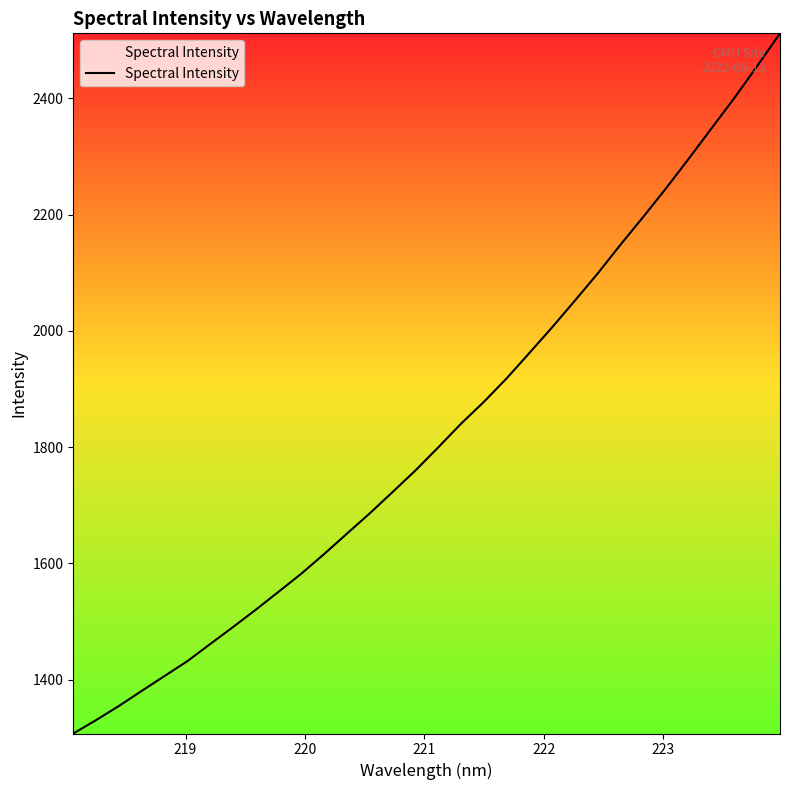

Count the number of data series in this chart.

1